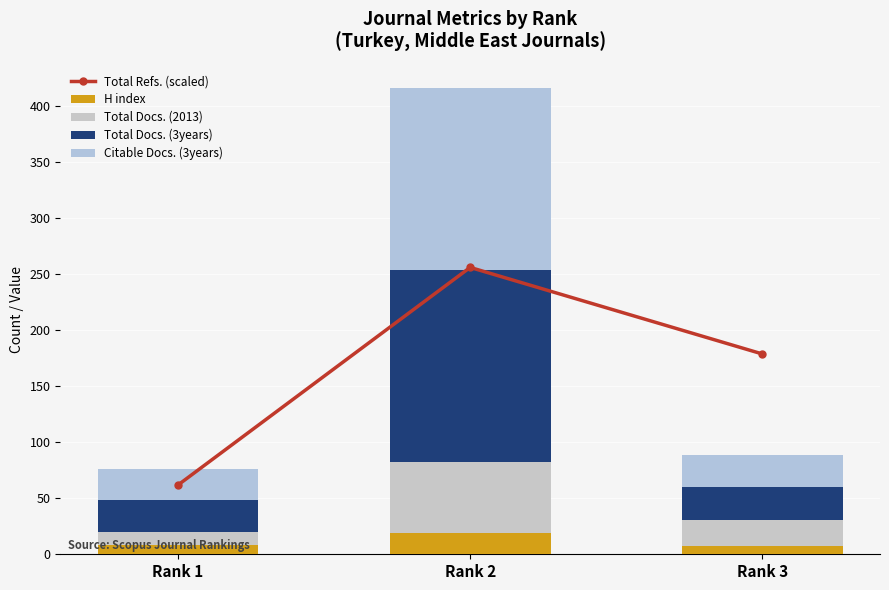

Reading right to left, list all the values displayed in this chart.

Total Refs. (scaled): Rank 3=178.8	Rank 2=256.0	Rank 1=61.8
H index: Rank 3=7.0	Rank 2=19.0	Rank 1=8.0
Total Docs. (2013): Rank 3=24.0	Rank 2=63.0	Rank 1=12.0
Total Docs. (3years): Rank 3=29.0	Rank 2=172.0	Rank 1=28.0
Citable Docs. (3years): Rank 3=29.0	Rank 2=162.0	Rank 1=28.0